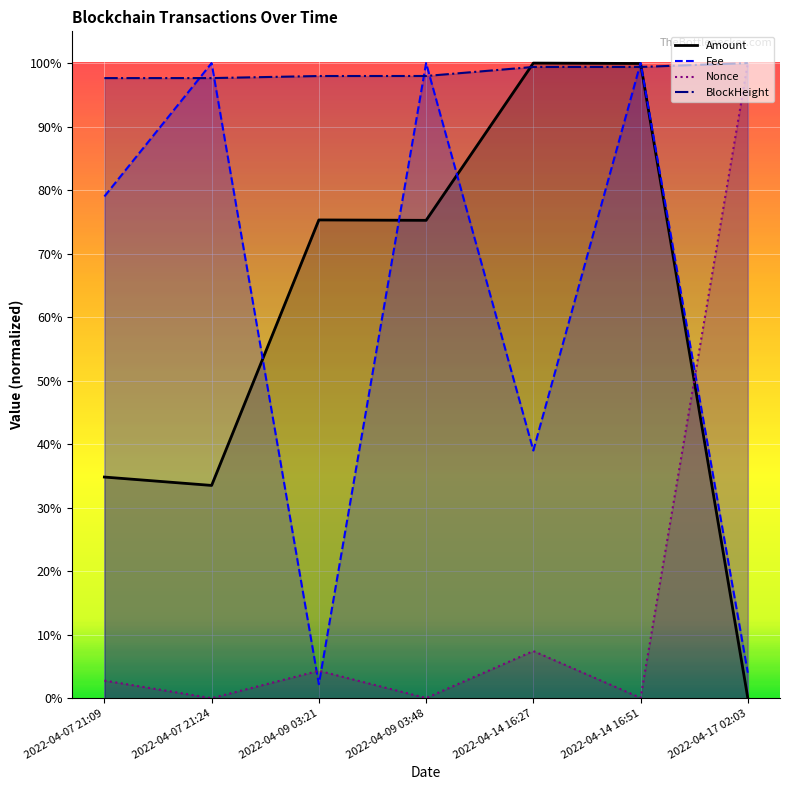

What position from the right is 2022-04-07 21:24?

6